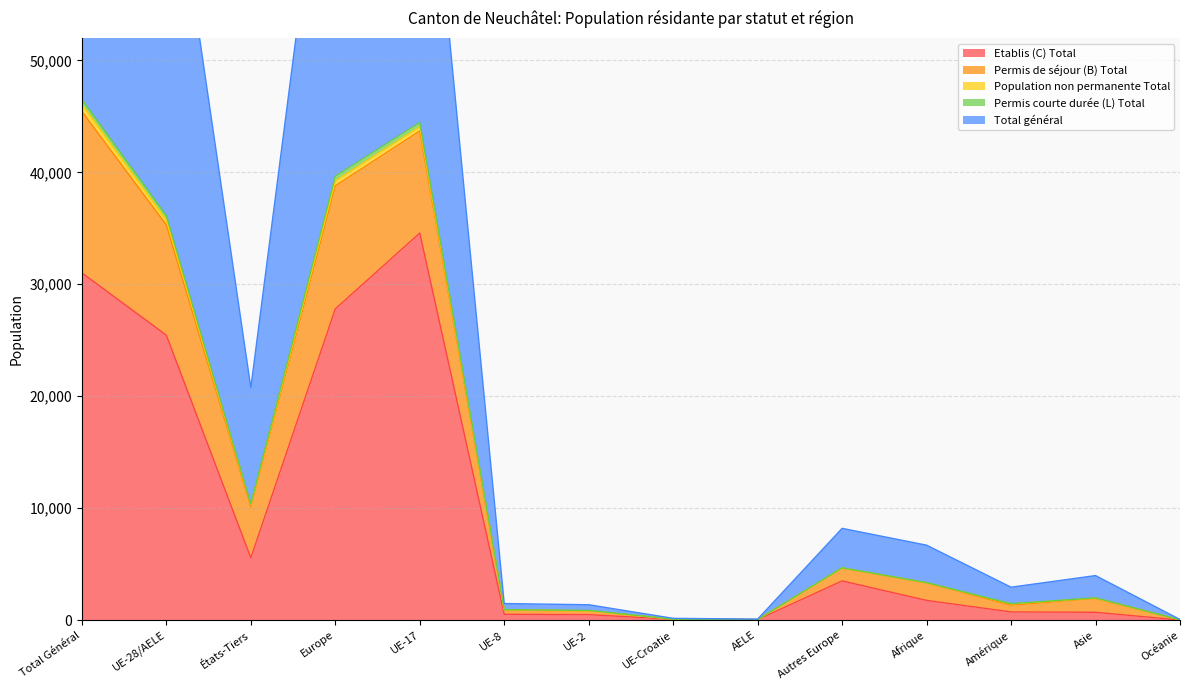

At which label is Etablis (C) Total closest to 17292?

UE-28/AELE